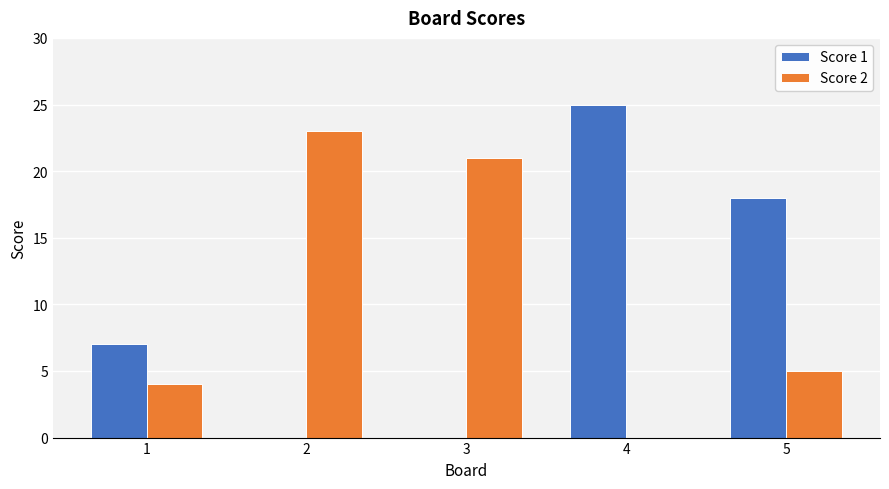

Are the bars grouped side by side (vs. stacked)?

Yes